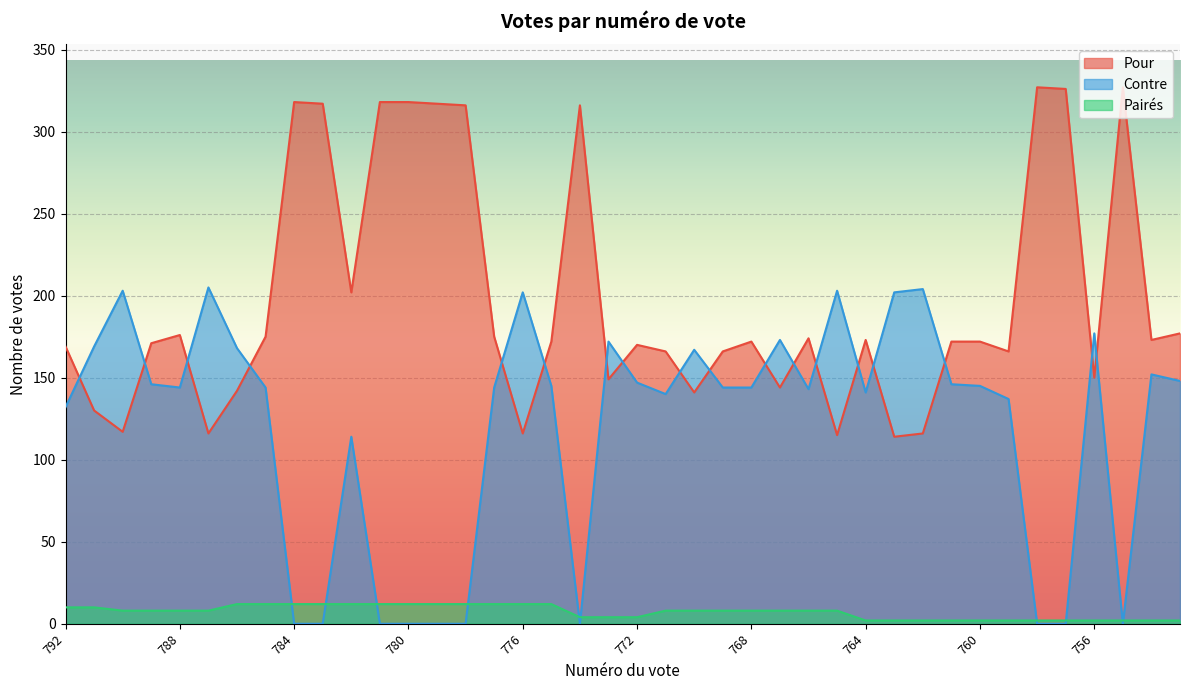

Read the Pairés value at 776, to the nearest 5.

10